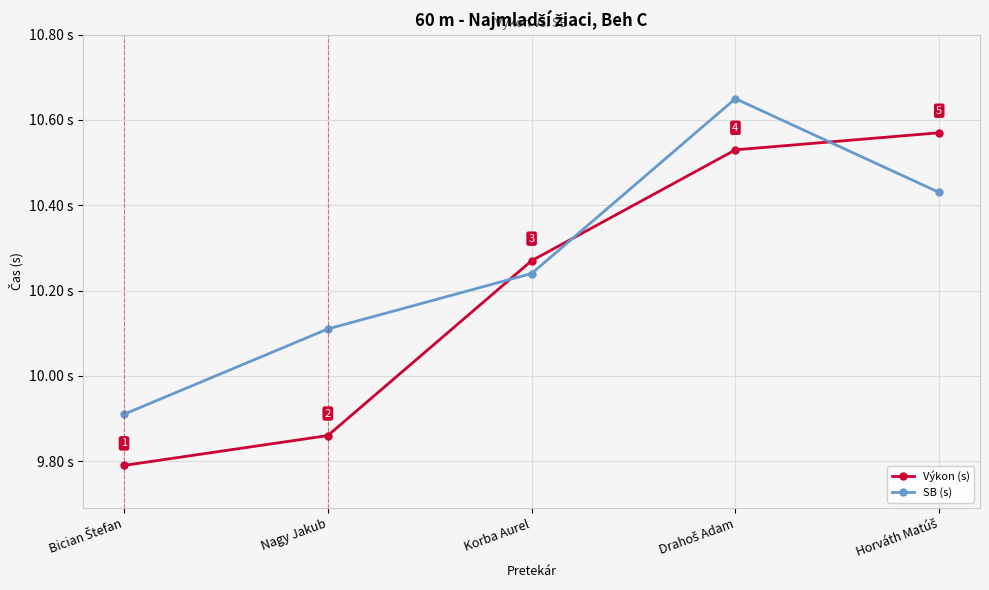

At which label does Výkon (s) first exceed 10?

Korba Aurel